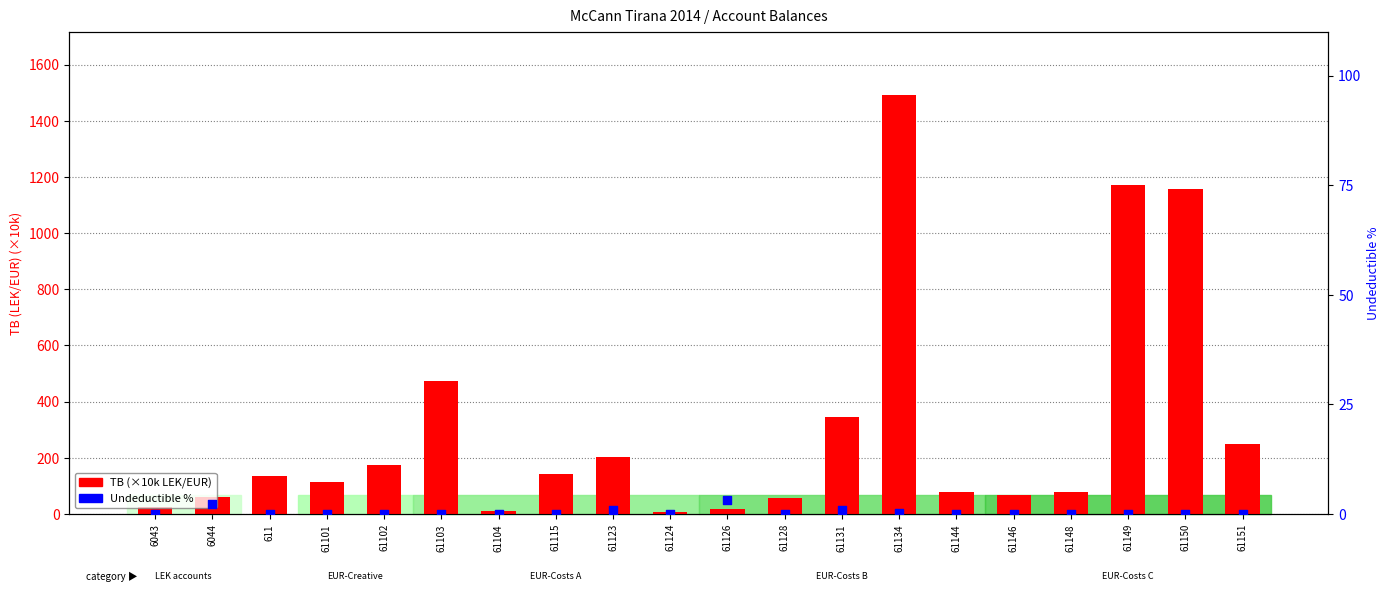

Which series reaches the maximum Y coordinate?

TB (×10k)